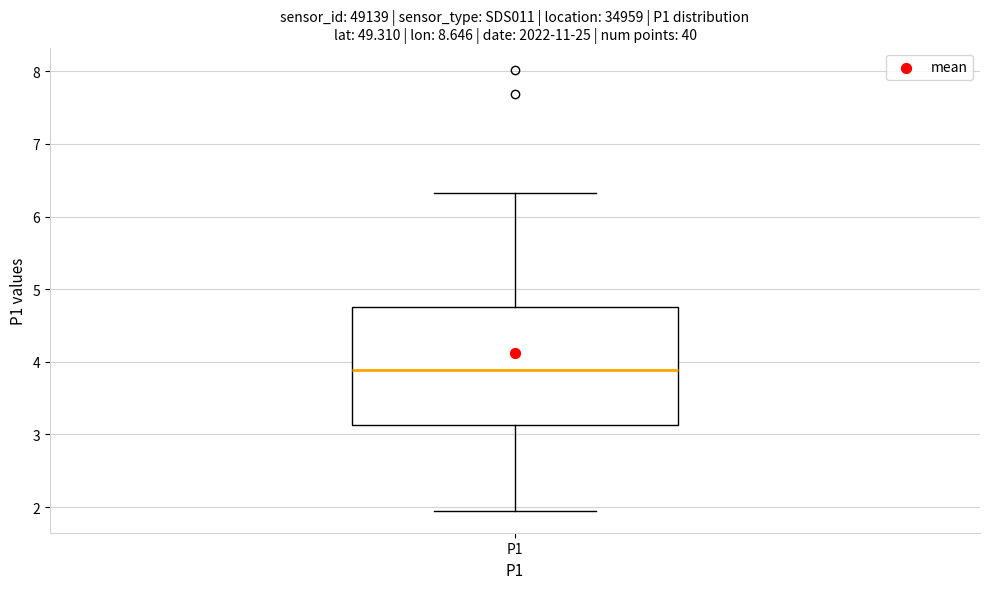

Read this box plot against the y-axis: the position of the median line, the range covered by the box, and the ends of both whiskers. The values are not printed on the chart, so give them approximately, as read against the axis.

median 3.9, box 3.1 to 4.8, whiskers 2.0 to 6.3